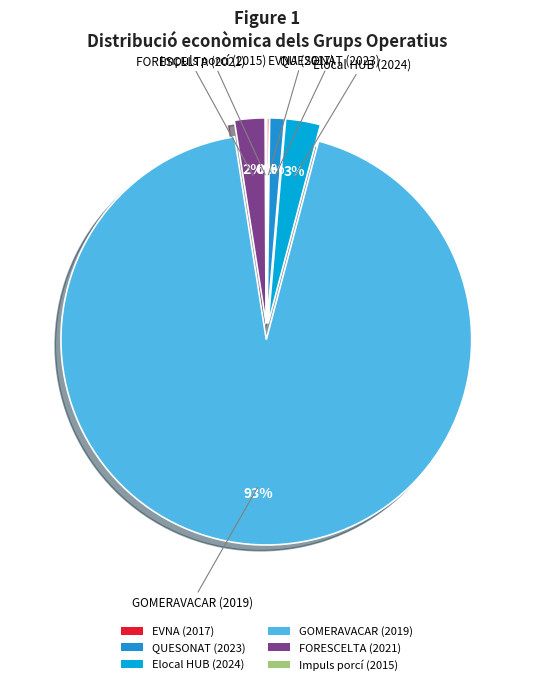

Does Elocal HUB (2024) account for over 50% of the chart?

No